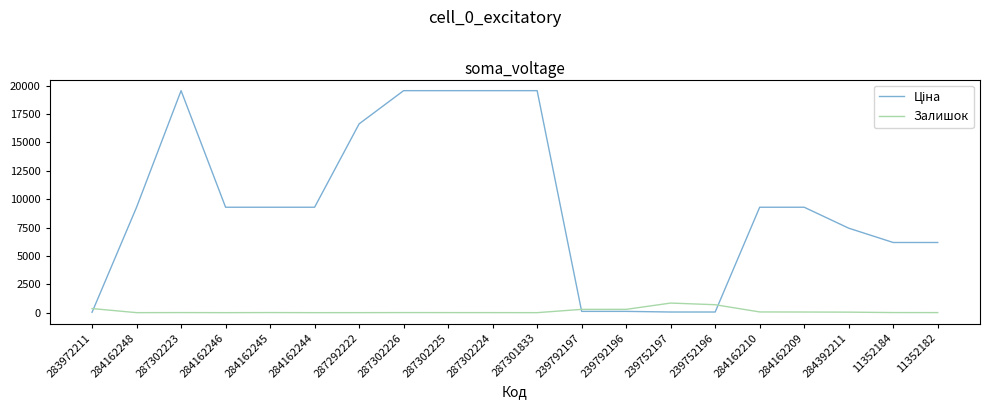

The value of Залишок at 239752197 is 845.0. True or false?

True